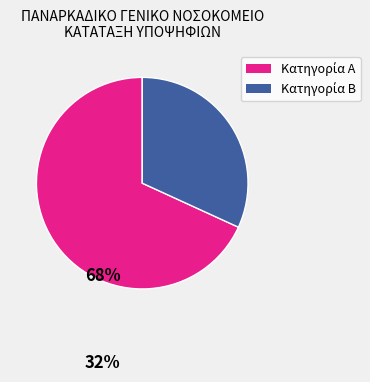

Is there any slice that represents more than half of the pie?

Yes